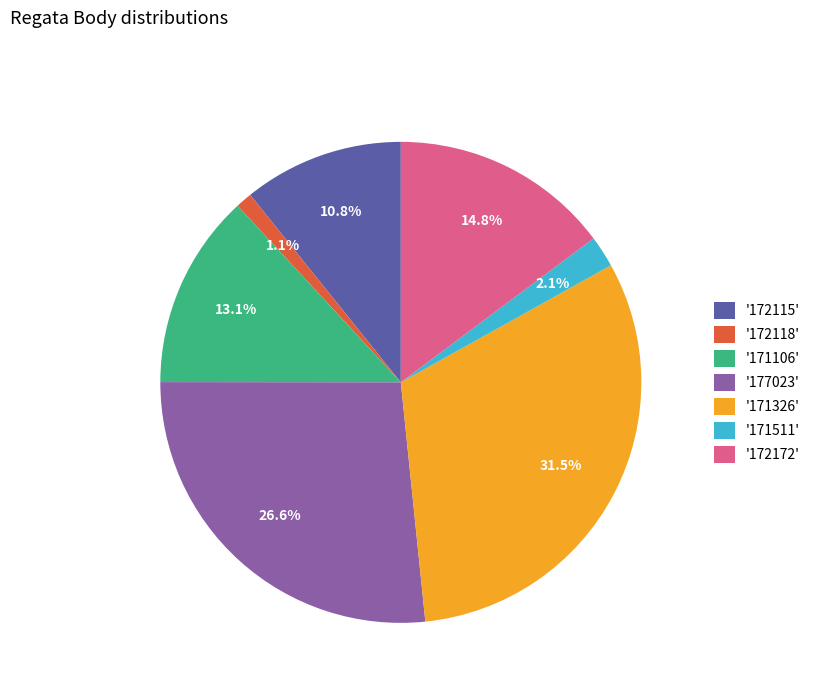

Is the sum of '172118' and '177023' greater than half?

No